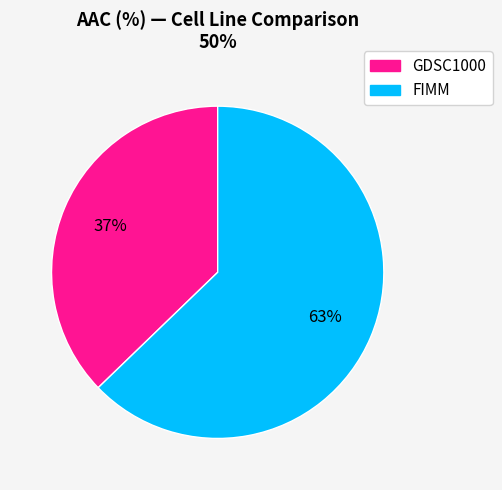

What is the smallest slice in the pie chart?

GDSC1000